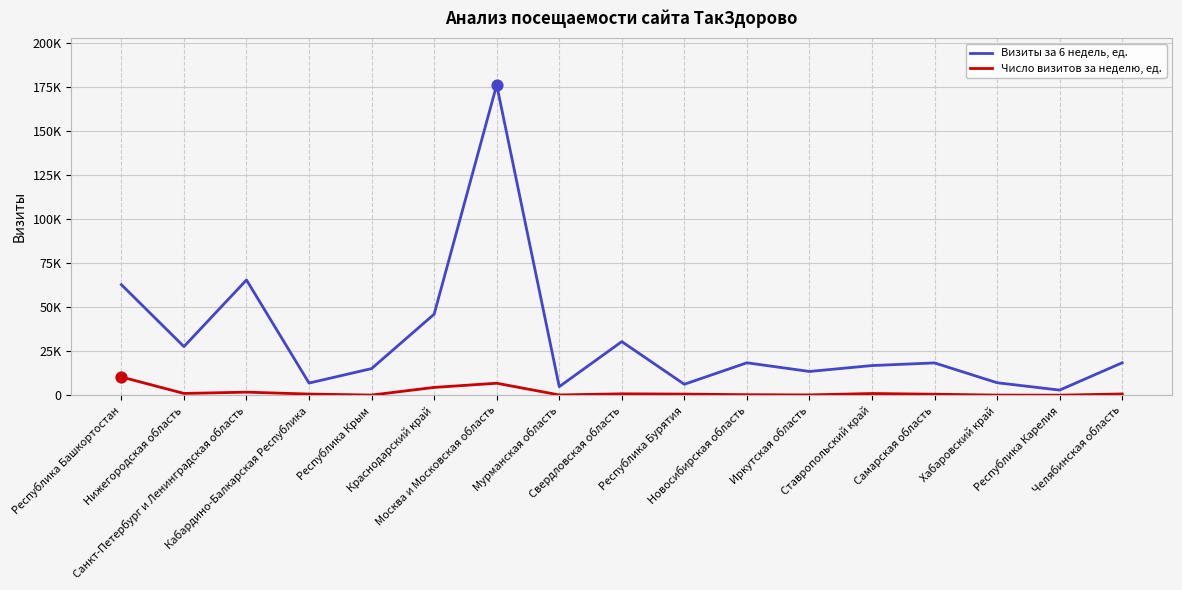

Is the value of Визиты за 6 недель, ед. at Самарская область greater than the value of Число визитов за неделю, ед. at Свердловская область?

Yes